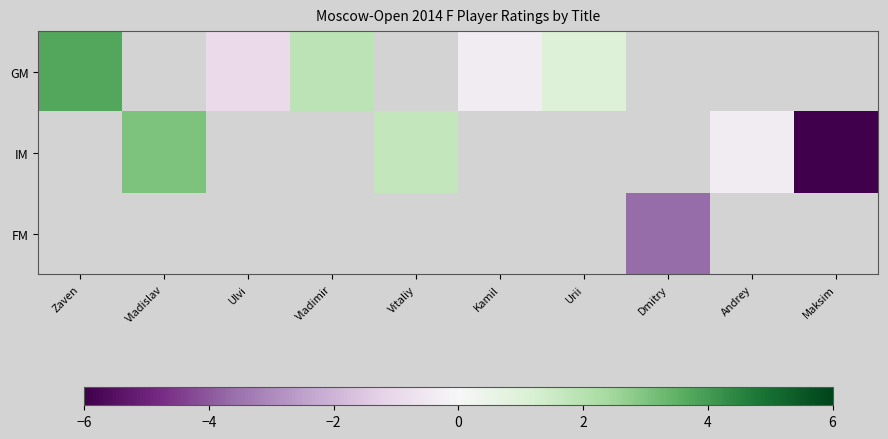

What is the greatest value displayed?

3.7